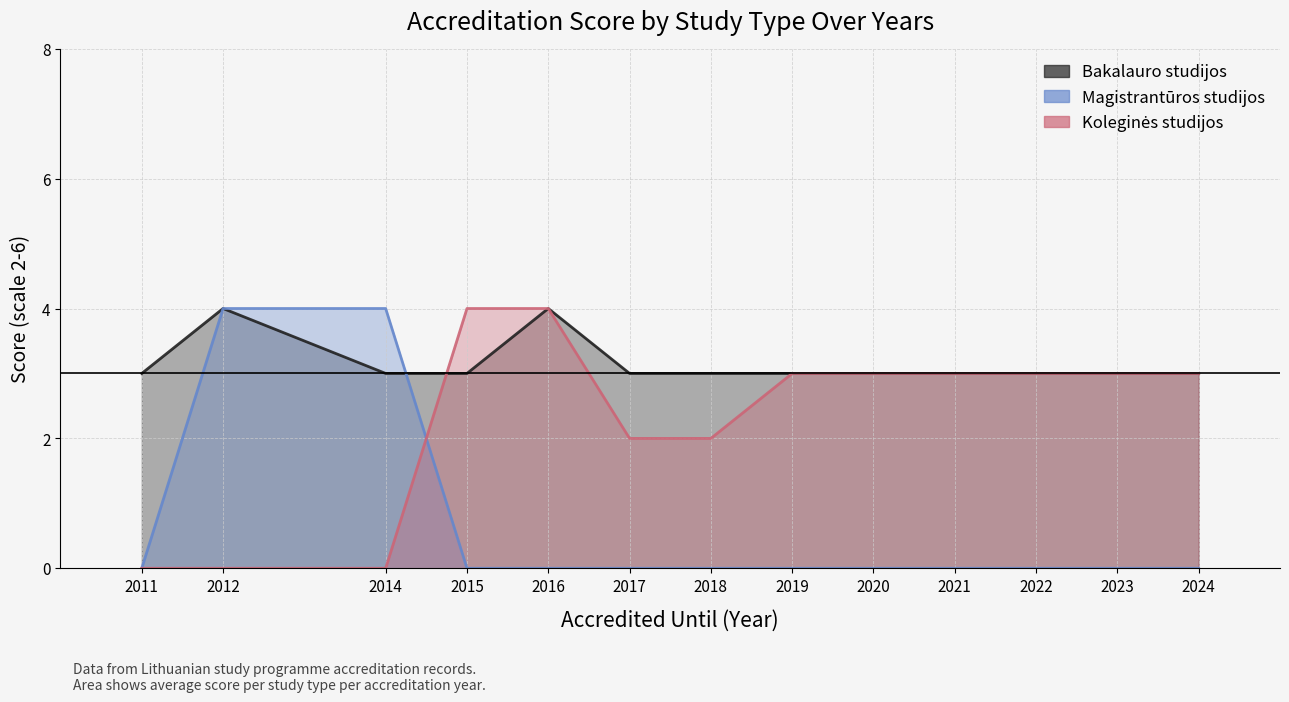

Reading right to left, transcribe all the data shown in this chart.

Bakalauro studijos: 3	3	3	3	3	3	3	3	4	3	3	4	3
Magistrantūros studijos: 0	0	0	0	0	0	0	0	0	0	4	4	0
Koleginės studijos: 3	3	3	3	3	3	2	2	4	4	0	0	0